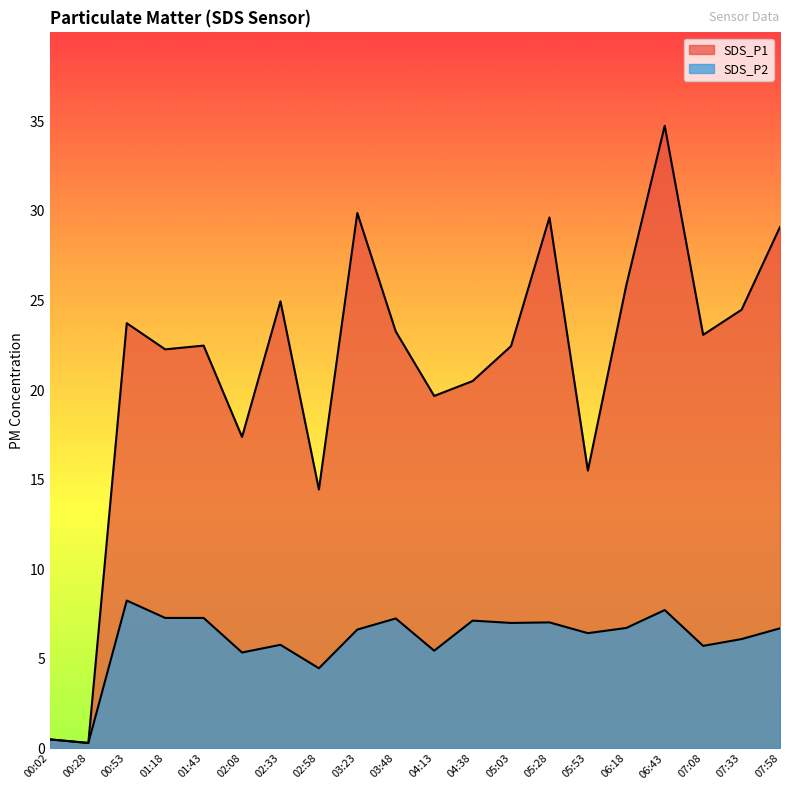

Is the value of SDS_P2 at 00:53 greater than the value of SDS_P1 at 02:58?

No